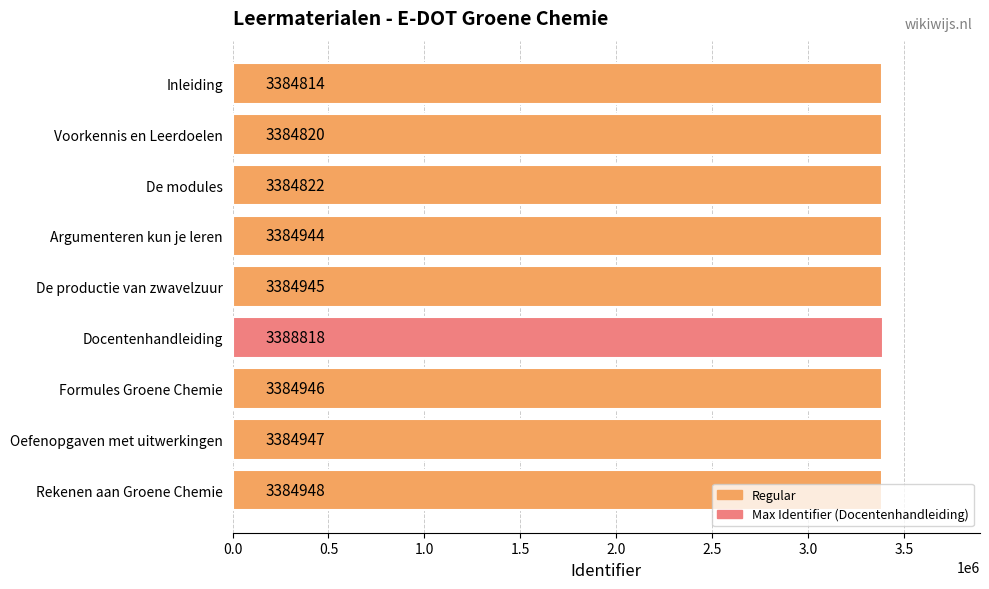

The value at De productie van zwavelzuur is 1891904. True or false?

False